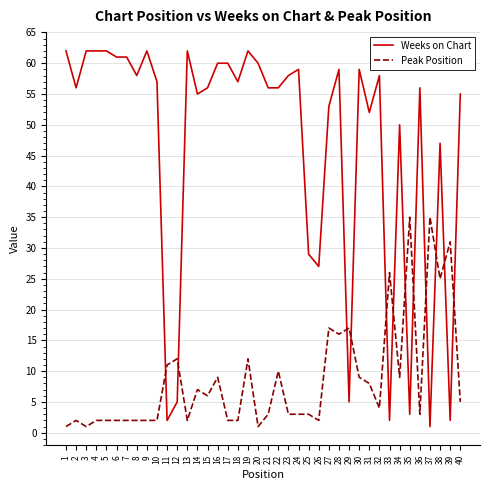

Is this an area chart (filled region under the line)?

No